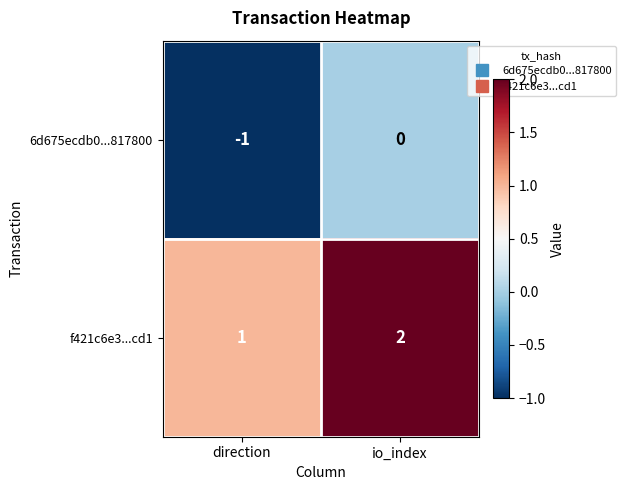

Reading left to right, list all the values displayed in this chart.

6d675ecdb0...817800: -1	0
f421c6e3...cd1: 1	2